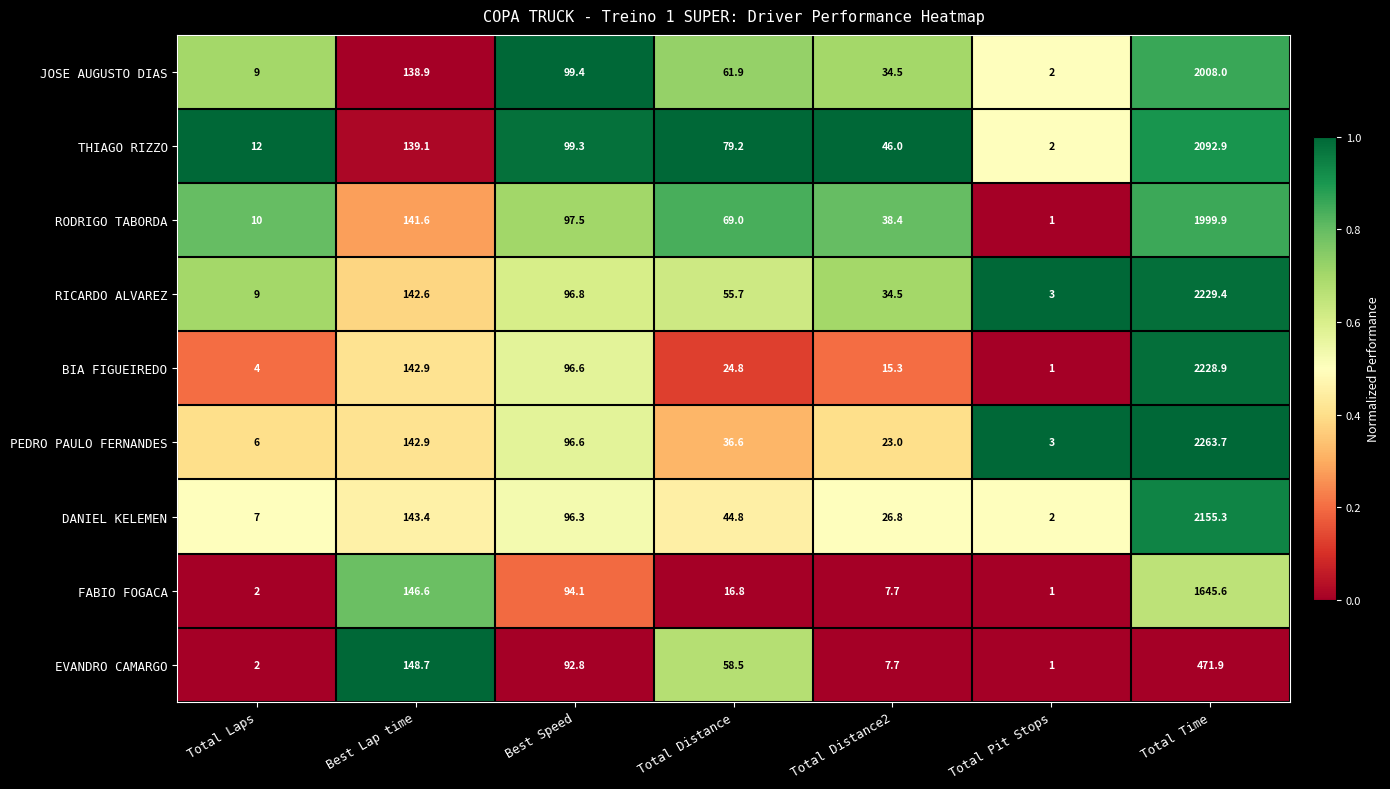

At which label does DANIEL KELEMEN first exceed 44?

Best Lap time